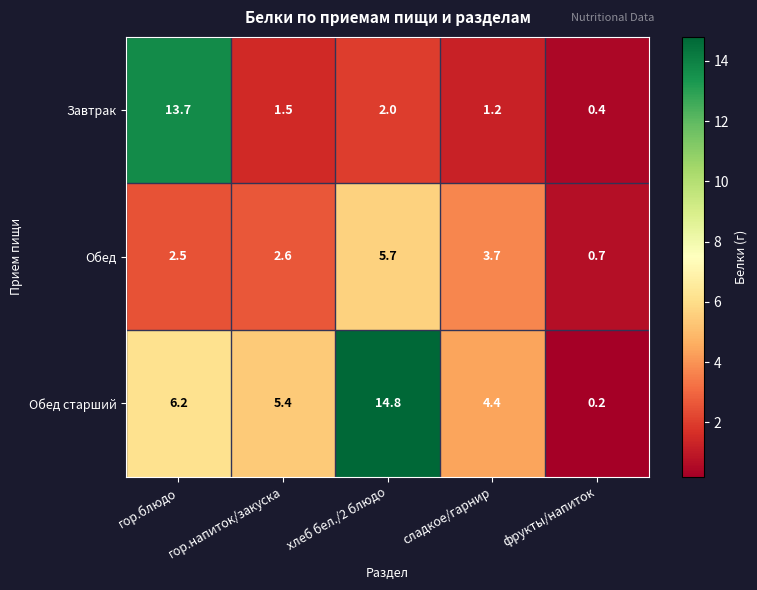

What is the maximum value shown in the chart?

14.8